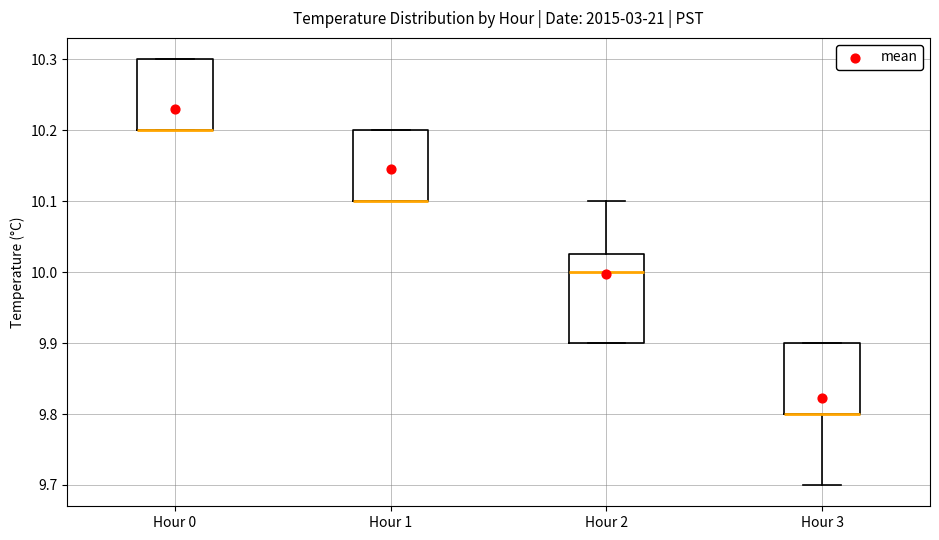

Which box is the tallest, from its lower edge to its upper edge?

Hour 2